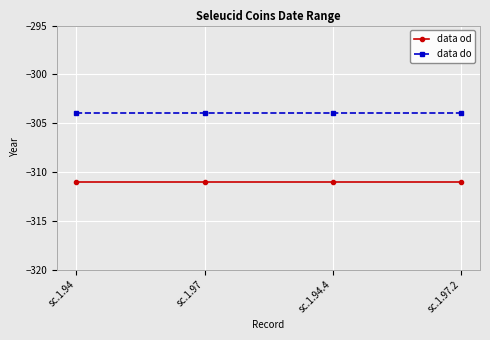

Is the value of data od at sc.1.97 greater than the value of data do at sc.1.94?

No